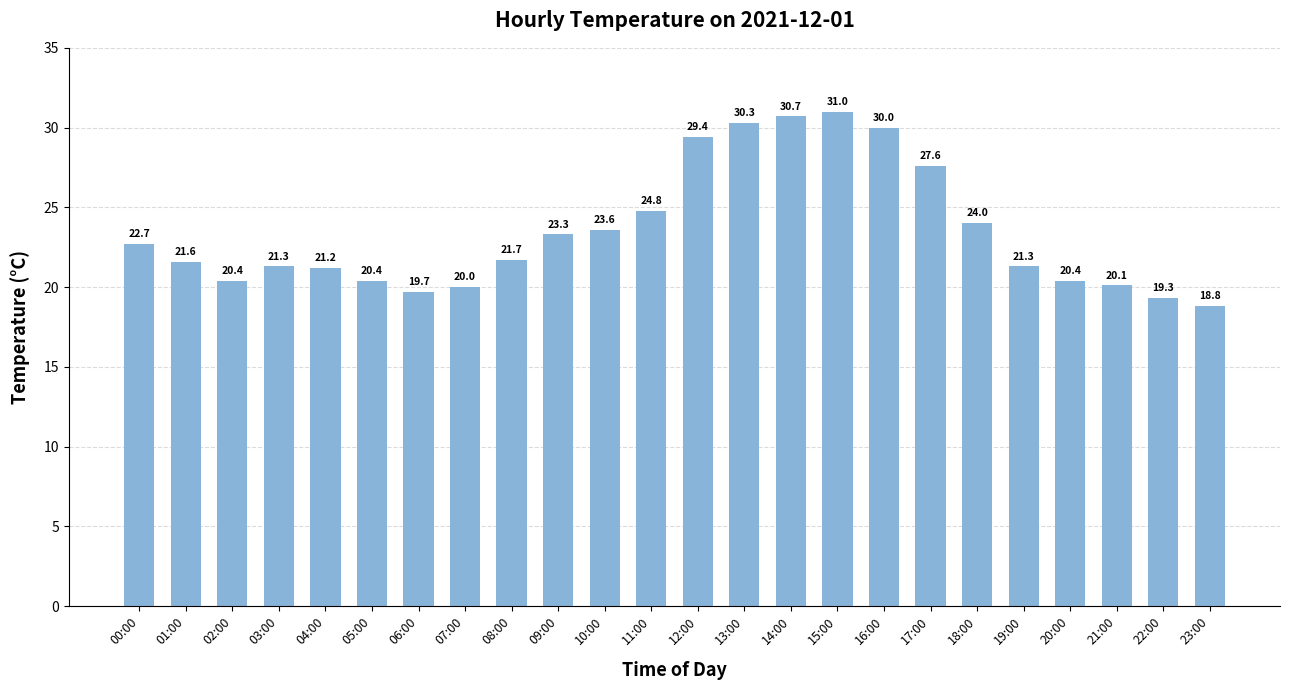

Reading left to right, extract all data points from this chart.

00:00=22.7	01:00=21.6	02:00=20.4	03:00=21.3	04:00=21.2	05:00=20.4	06:00=19.7	07:00=20.0	08:00=21.7	09:00=23.3	10:00=23.6	11:00=24.8	12:00=29.4	13:00=30.3	14:00=30.7	15:00=31.0	16:00=30.0	17:00=27.6	18:00=24.0	19:00=21.3	20:00=20.4	21:00=20.1	22:00=19.3	23:00=18.8